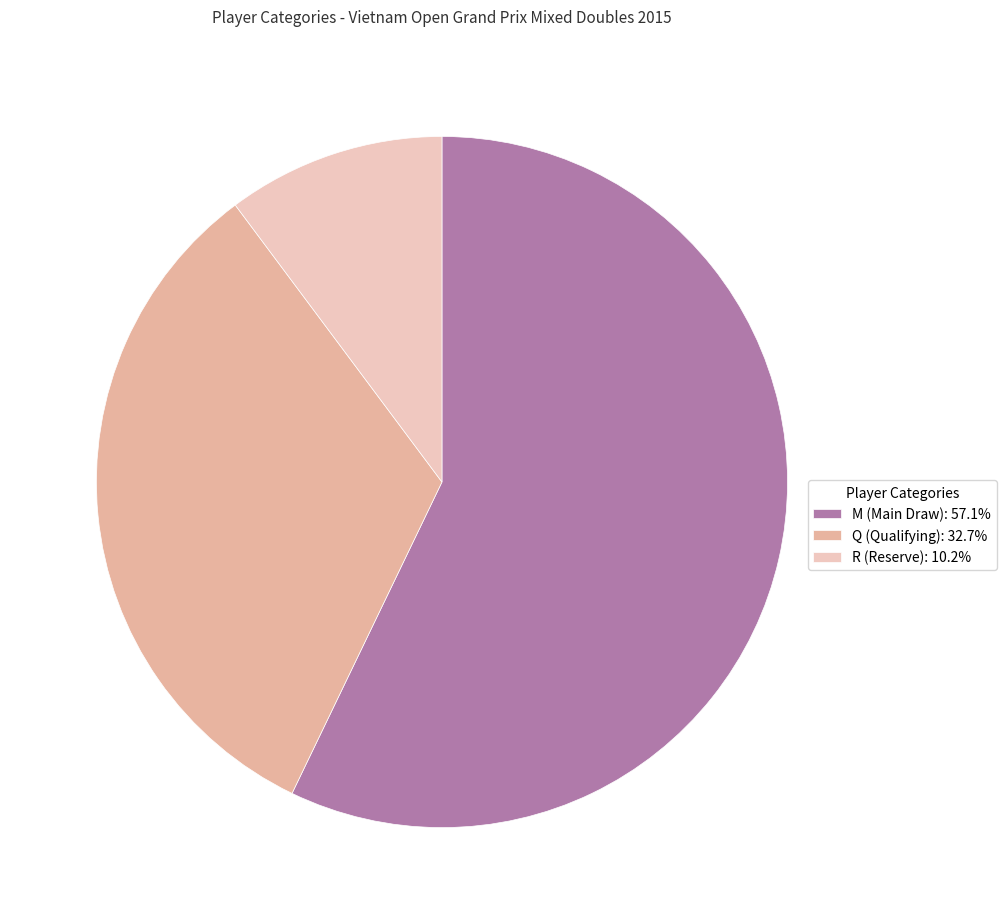

True or false: Q (Qualifying) accounts for 43% of the total.

False